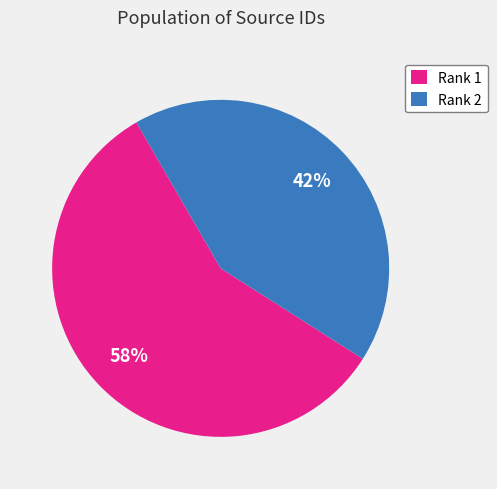

Rank the categories by value from lowest to highest.

Rank 2, Rank 1